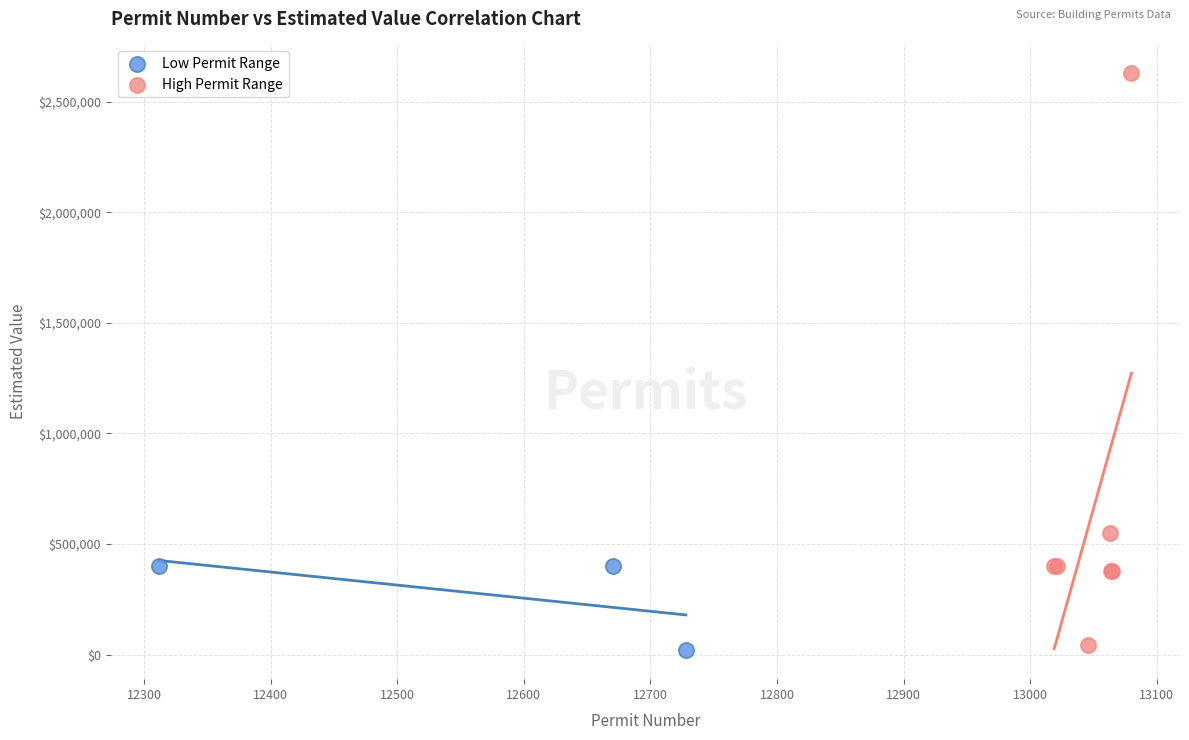

Which series contains the highest Y value?

High Permit Range